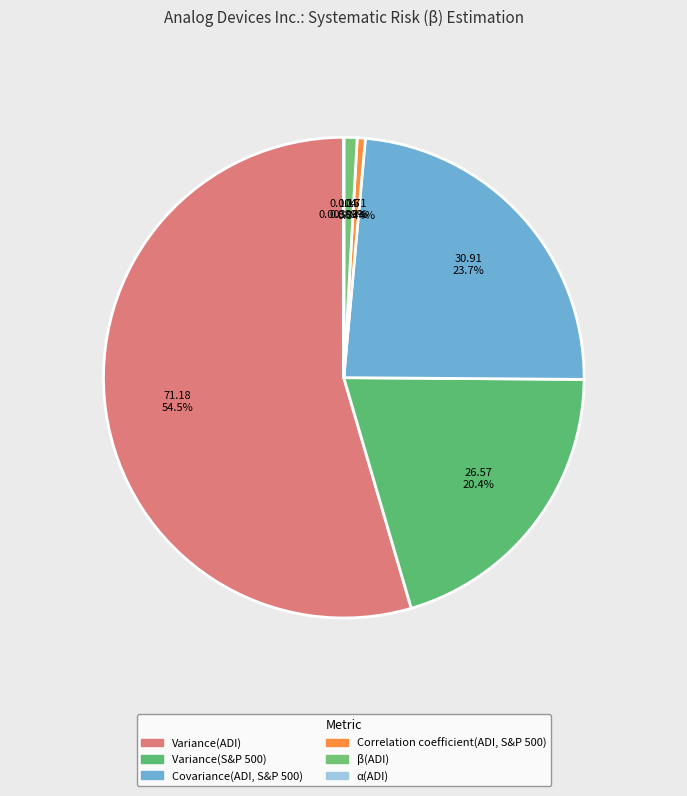

Which slice is the largest?

Variance(ADI)